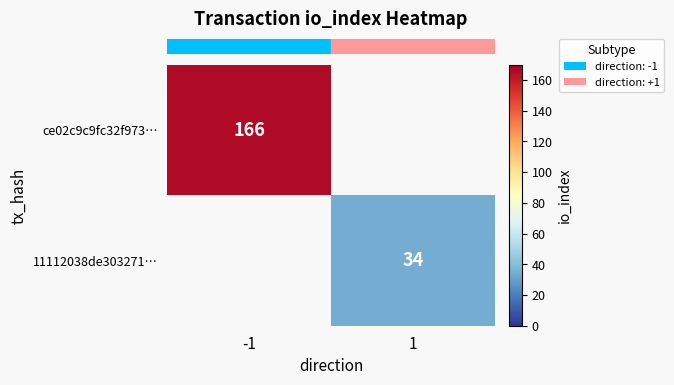

What is the spread (max minus min) of values at -1?

166